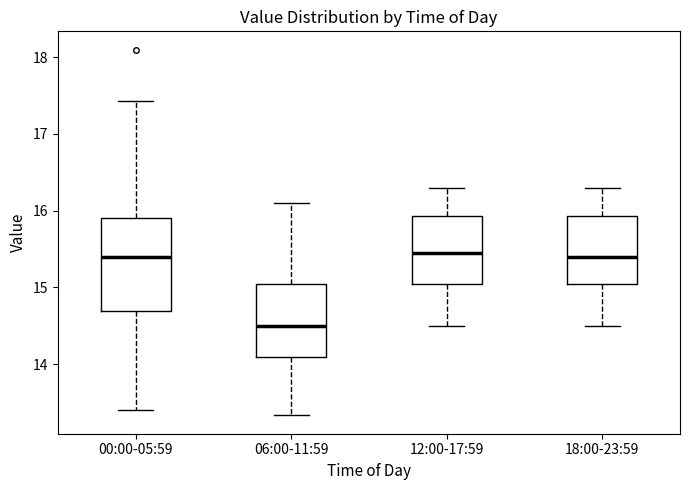

Where is the lower edge of the box for 12:00-17:59 on the y-axis? The values are not printed on the chart, so give them approximately, as read against the axis.

15.1